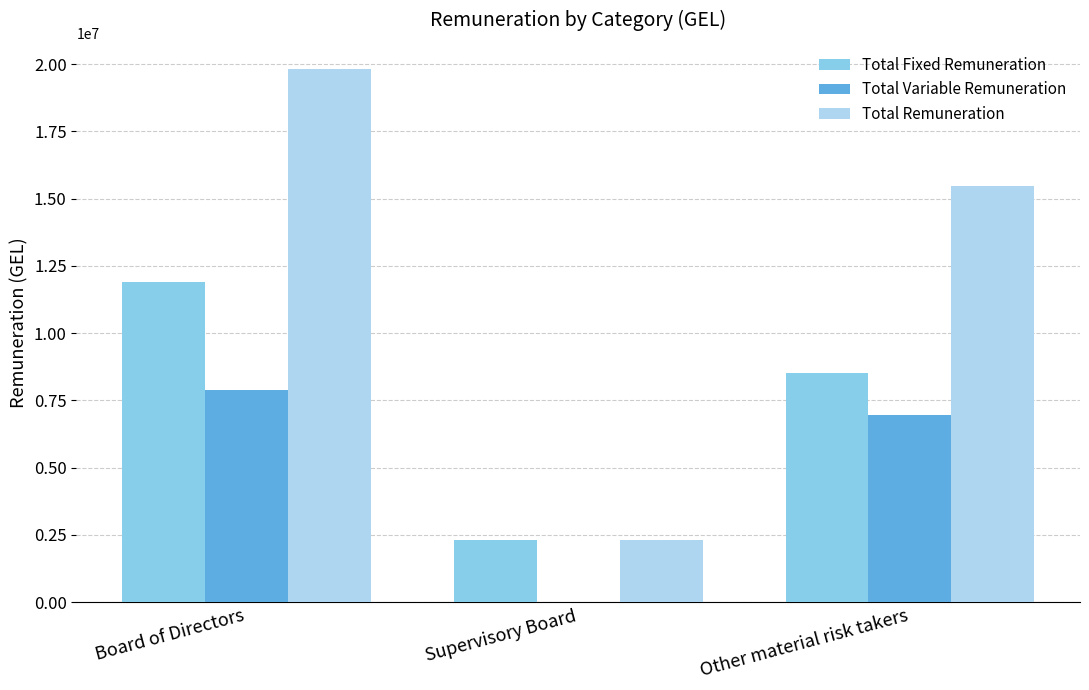

Reading right to left, list all the values displayed in this chart.

Total Fixed Remuneration: 8502857.1	2304981.7	11908342.2
Total Variable Remuneration: 6951438.7	0.0	7892795.8
Total Remuneration: 15454295.7	2304981.7	19801138.0